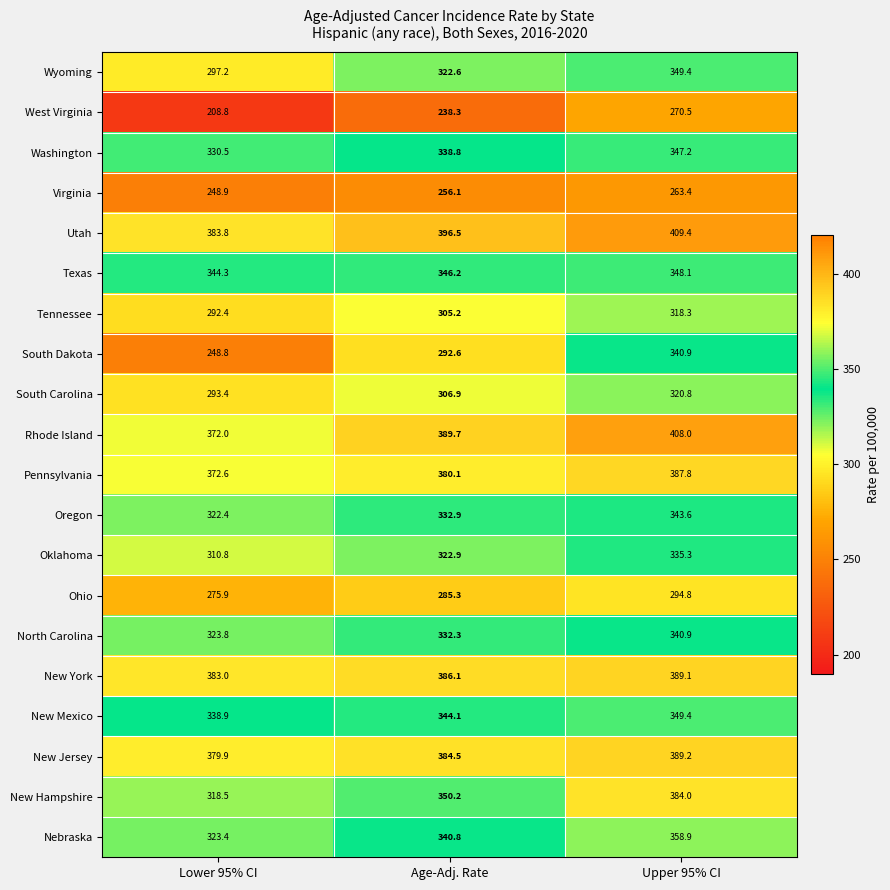

Is it true that South Dakota equals 504.1 at Age-Adj. Rate?

False